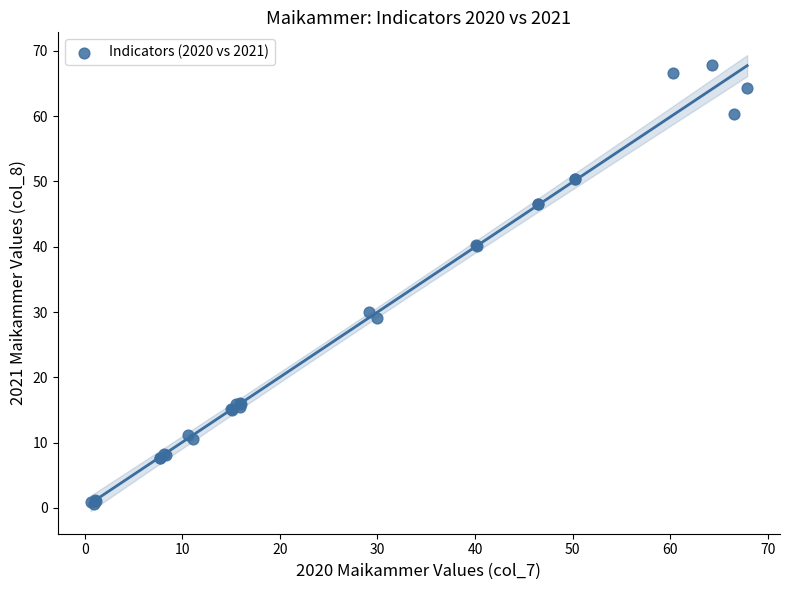

What Y value in the scatter plot is closest to 34?

30.0